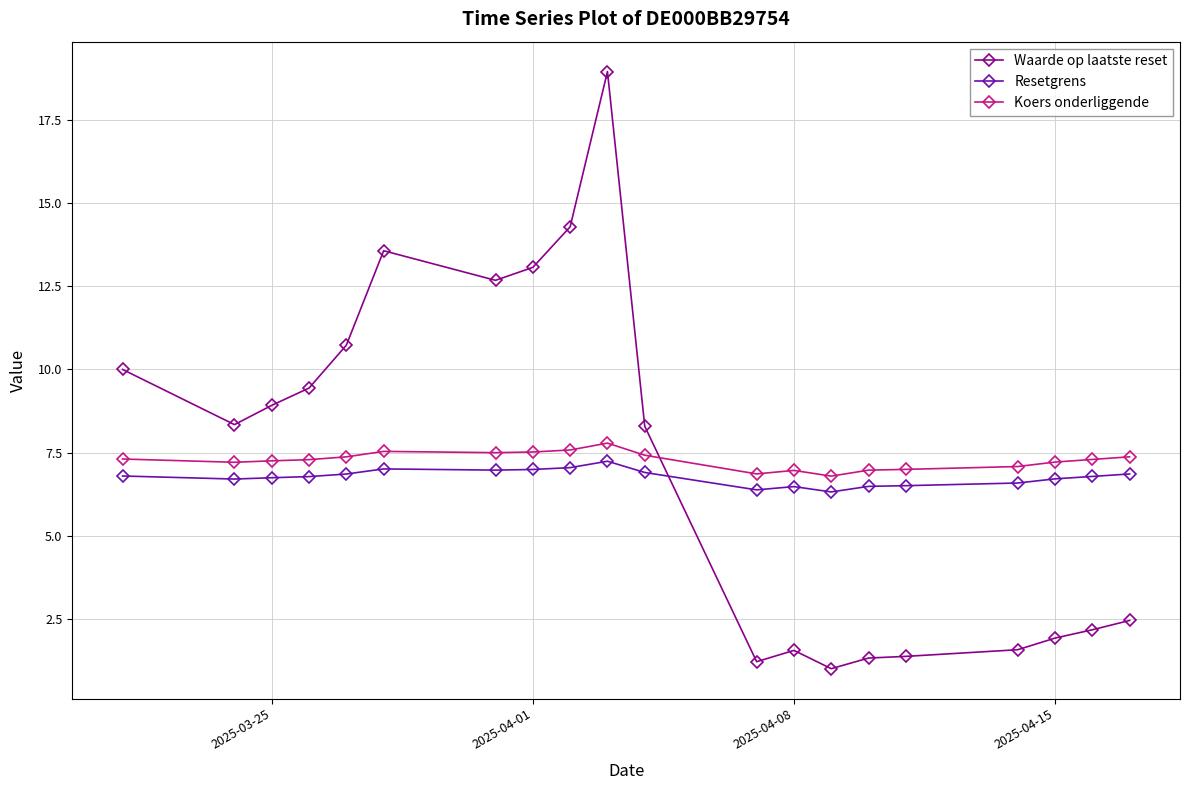

Rank the series by their maximum value, from highest to lowest.

Waarde op laatste reset, Koers onderliggende, Resetgrens